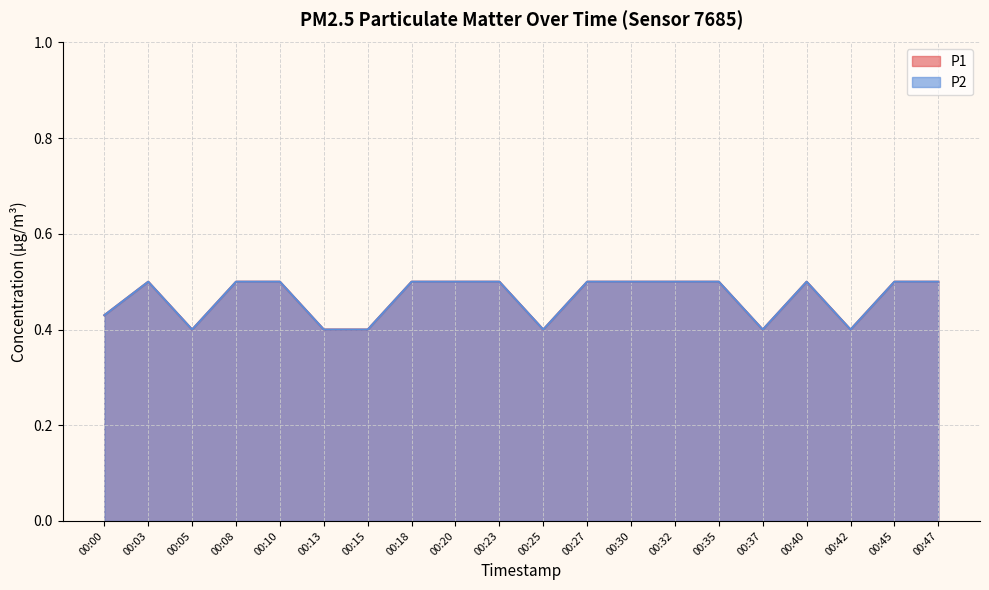

Which category has the highest value across all series?

00:03